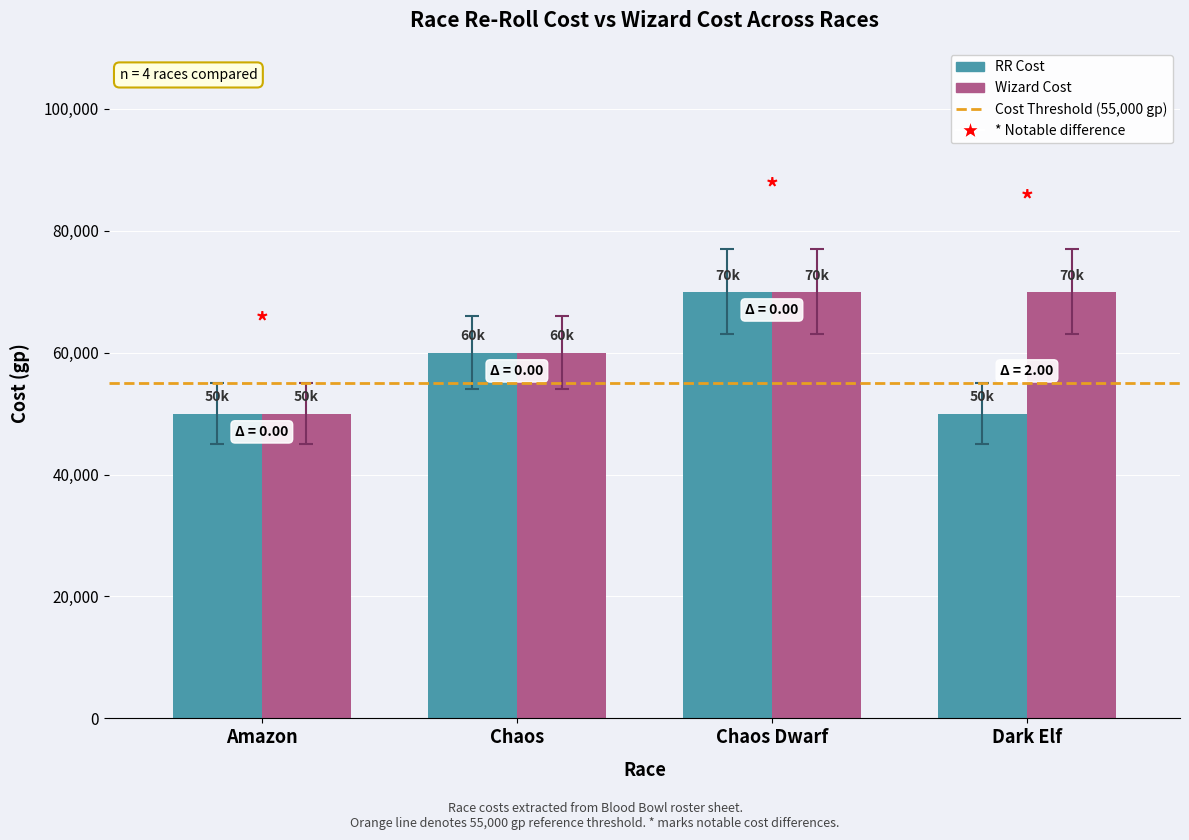

Rank the series by their average value, from lowest to highest.

RR Cost, Wizard Cost